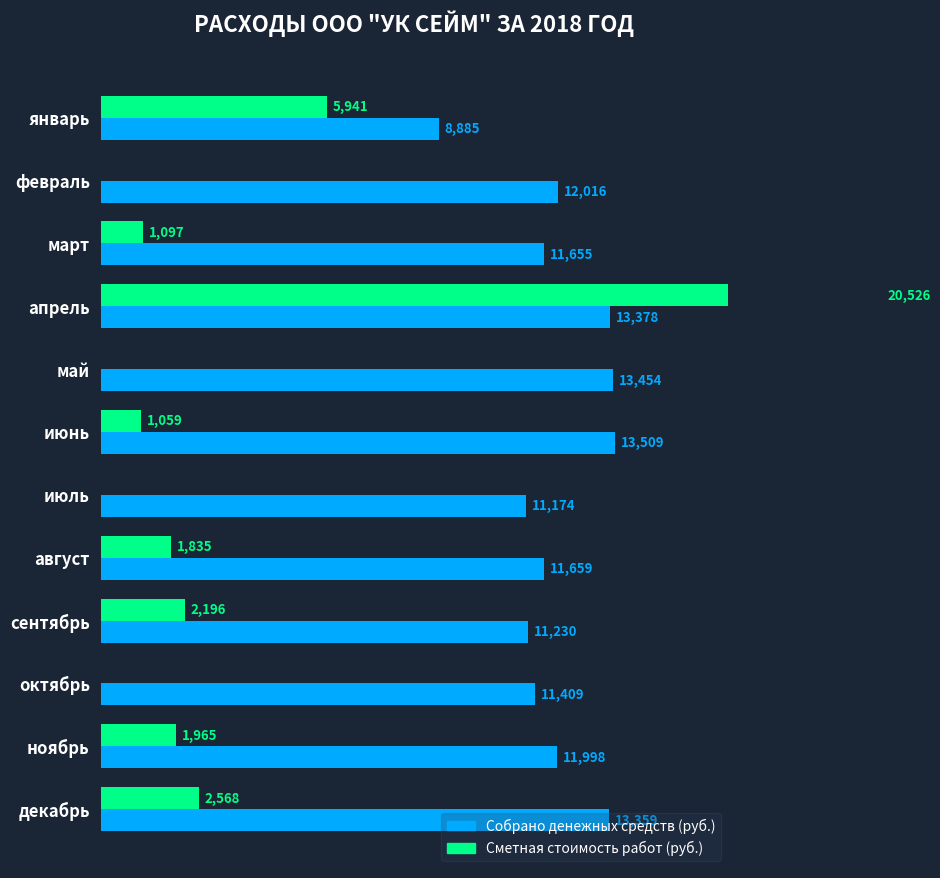

True or false: Сметная стоимость работ (руб.) has a value of 835.4 at декабрь.

False